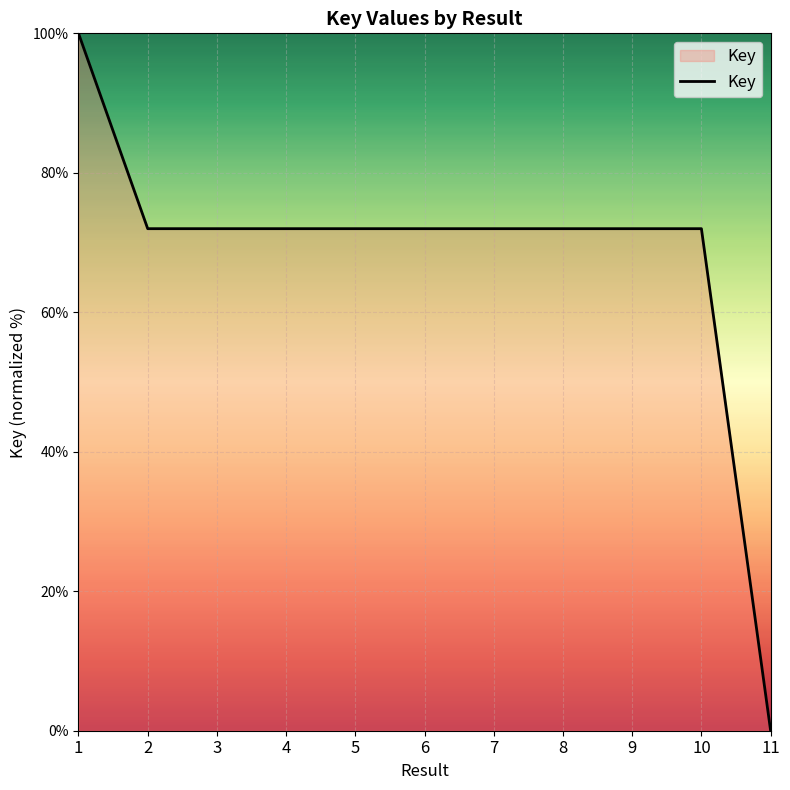

How many lines are shown in the chart?

1